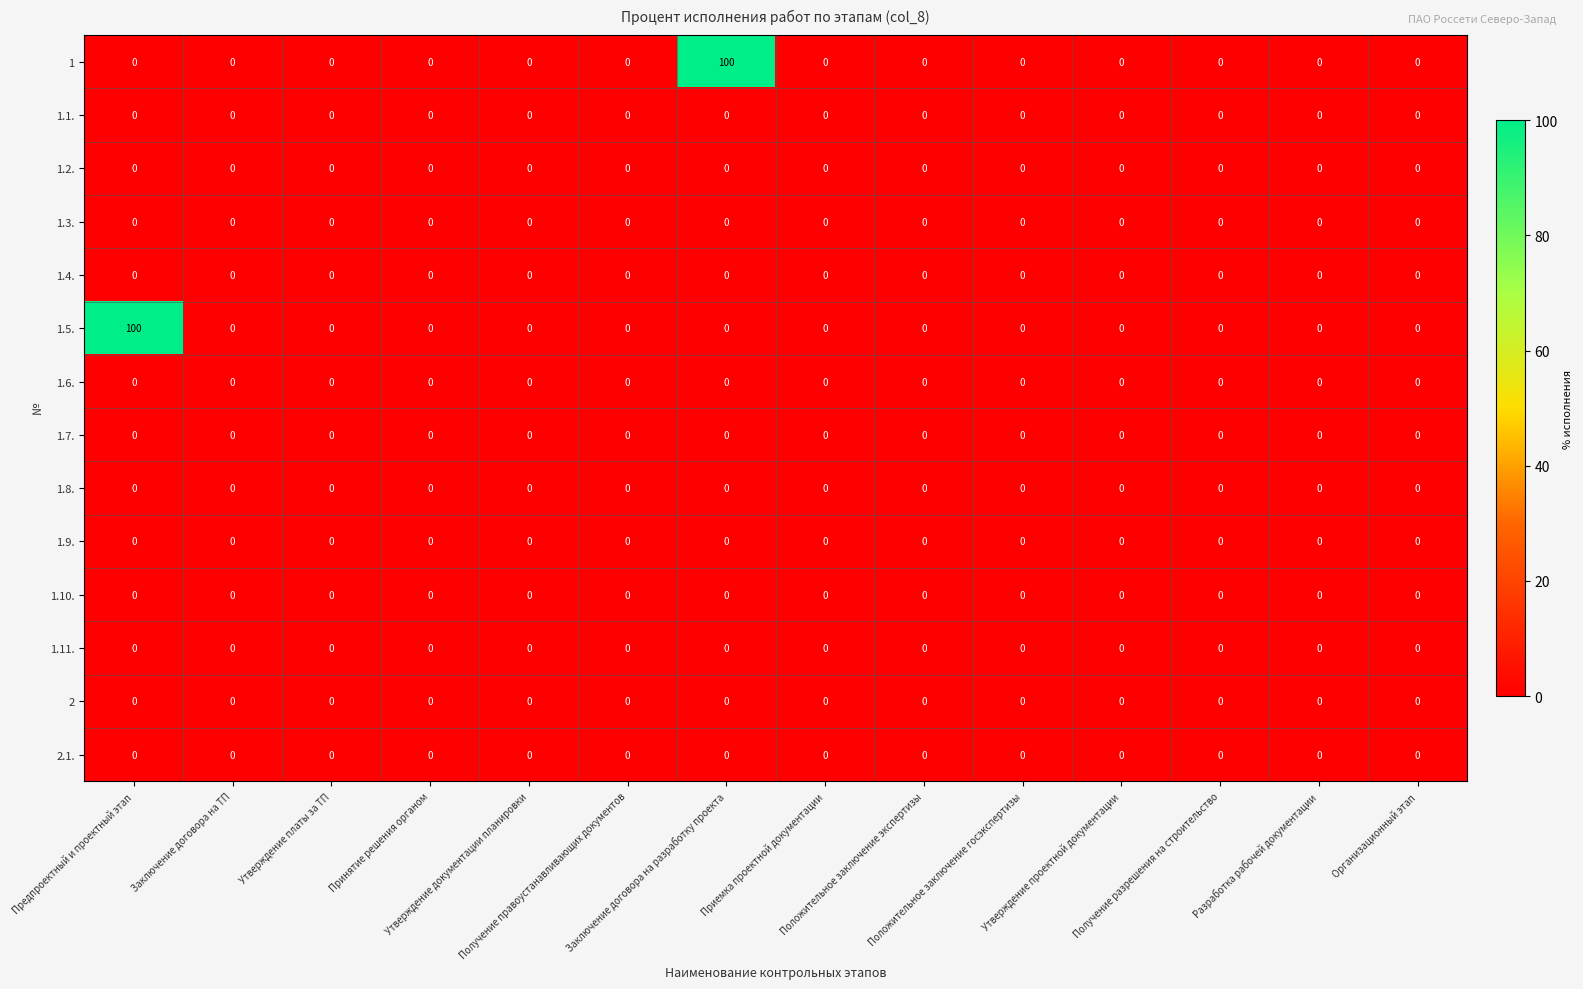

What is the sum of all 1.5. values?

100